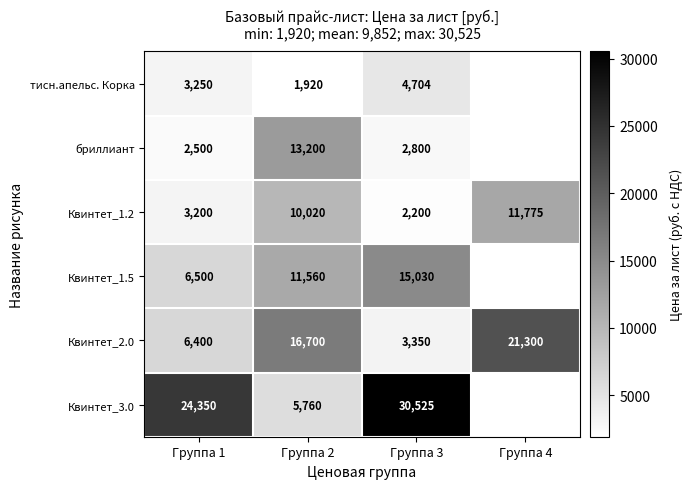

True or false: тисн.апельс. Корка has a value of 789.5 at Группа 1.

False